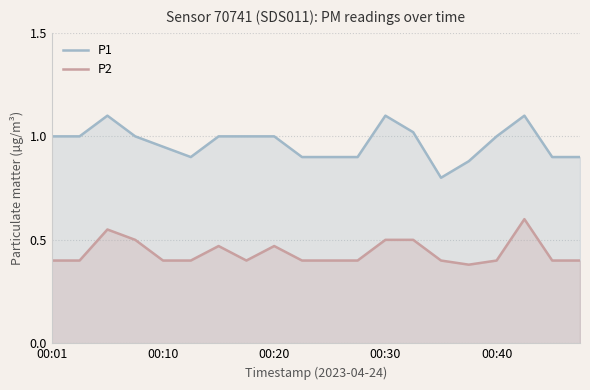

Reading left to right, what are all the values shown in this chart?

P1: 1.0	1.0	1.1	1.0	0.9	0.9	1.0	1.0	1.0	0.9	0.9	0.9	1.1	1.0	0.8	0.9	1.0	1.1	0.9	0.9
P2: 0.4	0.4	0.6	0.5	0.4	0.4	0.5	0.4	0.5	0.4	0.4	0.4	0.5	0.5	0.4	0.4	0.4	0.6	0.4	0.4